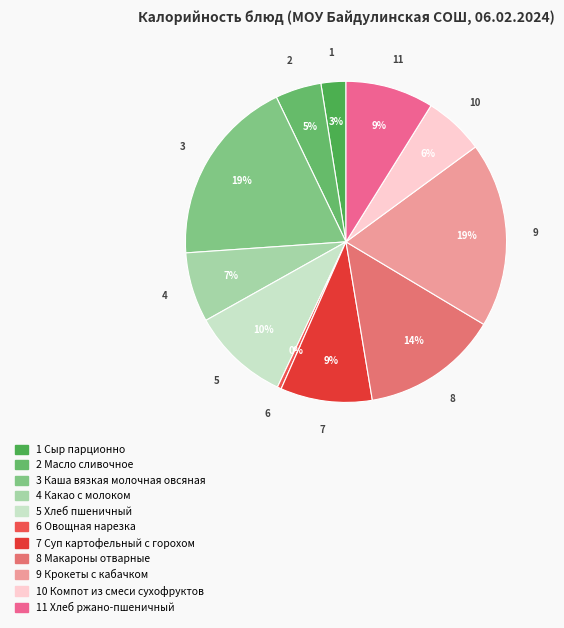

Is there any slice that represents more than half of the pie?

No